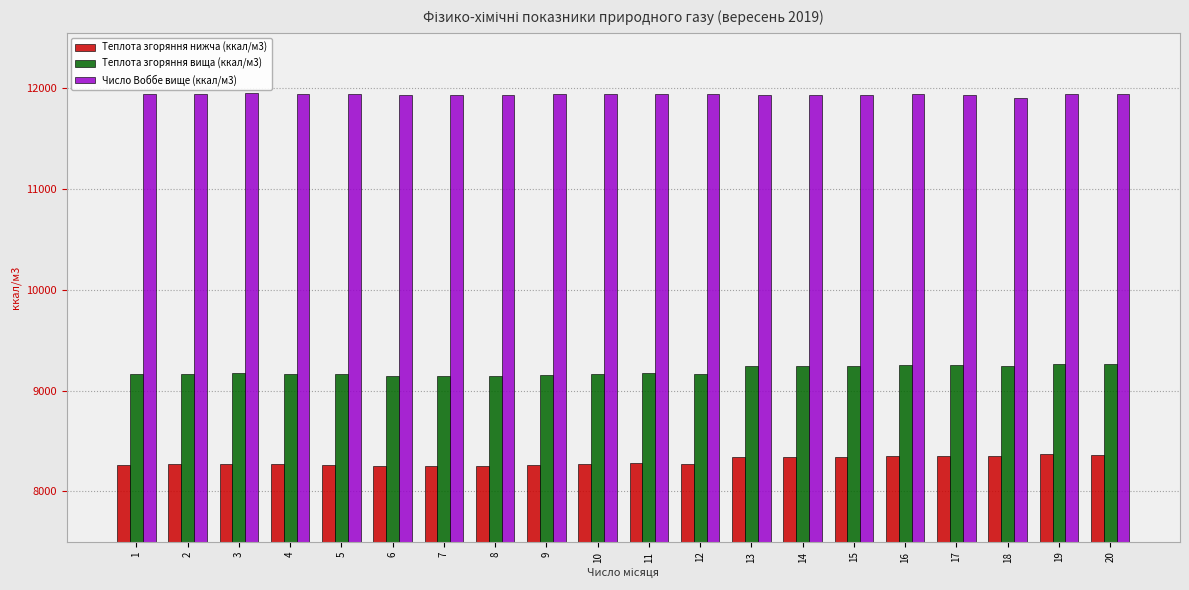

Rank the series by their average value, from highest to lowest.

Число Воббе вище (ккал/м3), Теплота згоряння вища (ккал/м3), Теплота згоряння нижча (ккал/м3)